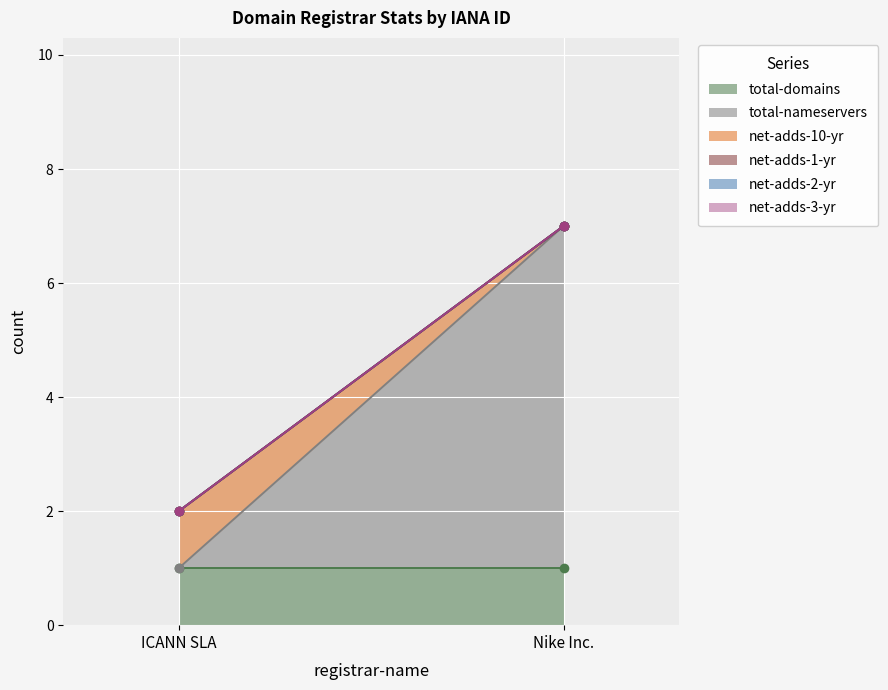

Reading right to left, extract all data points from this chart.

total-domains: 1	1
total-nameservers: 6	0
net-adds-10-yr: 0	1
net-adds-1-yr: 0	0
net-adds-2-yr: 0	0
net-adds-3-yr: 0	0